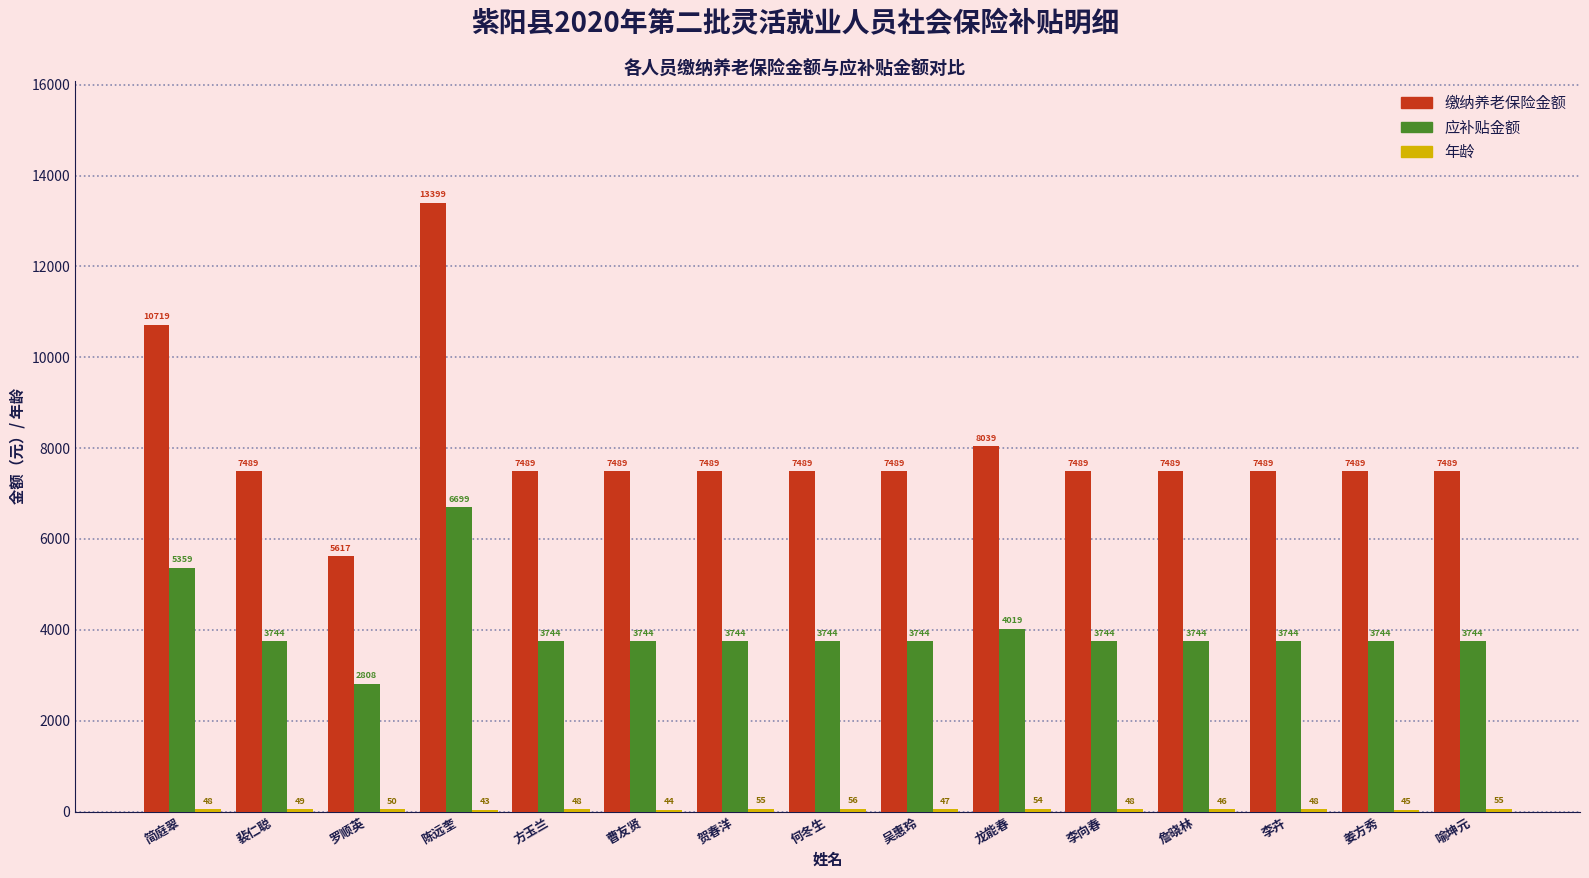

At which label does 应补贴金额 reach its peak?

陈远奎